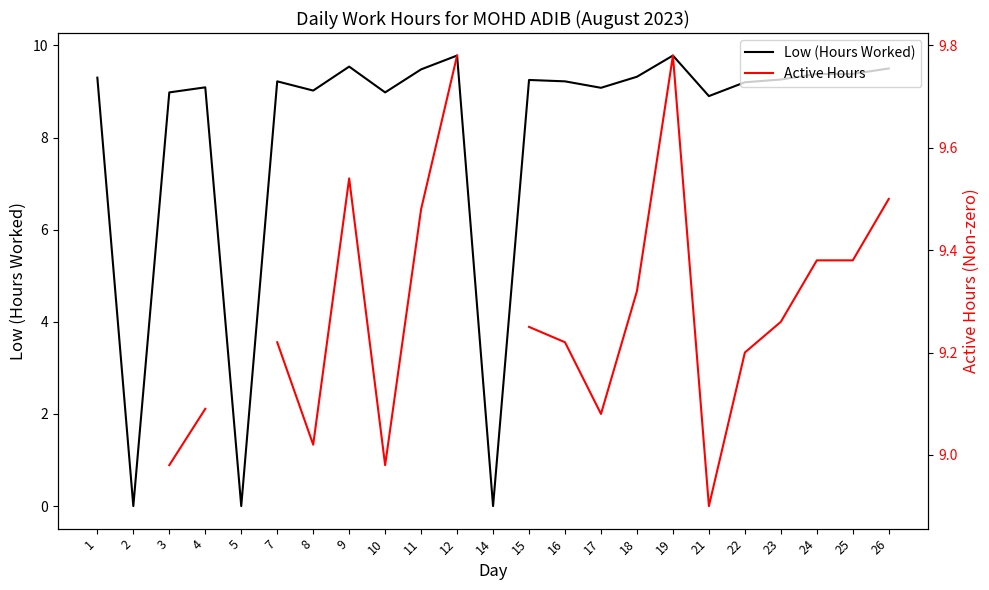

Where does the Active Hours series first go above 9?

1